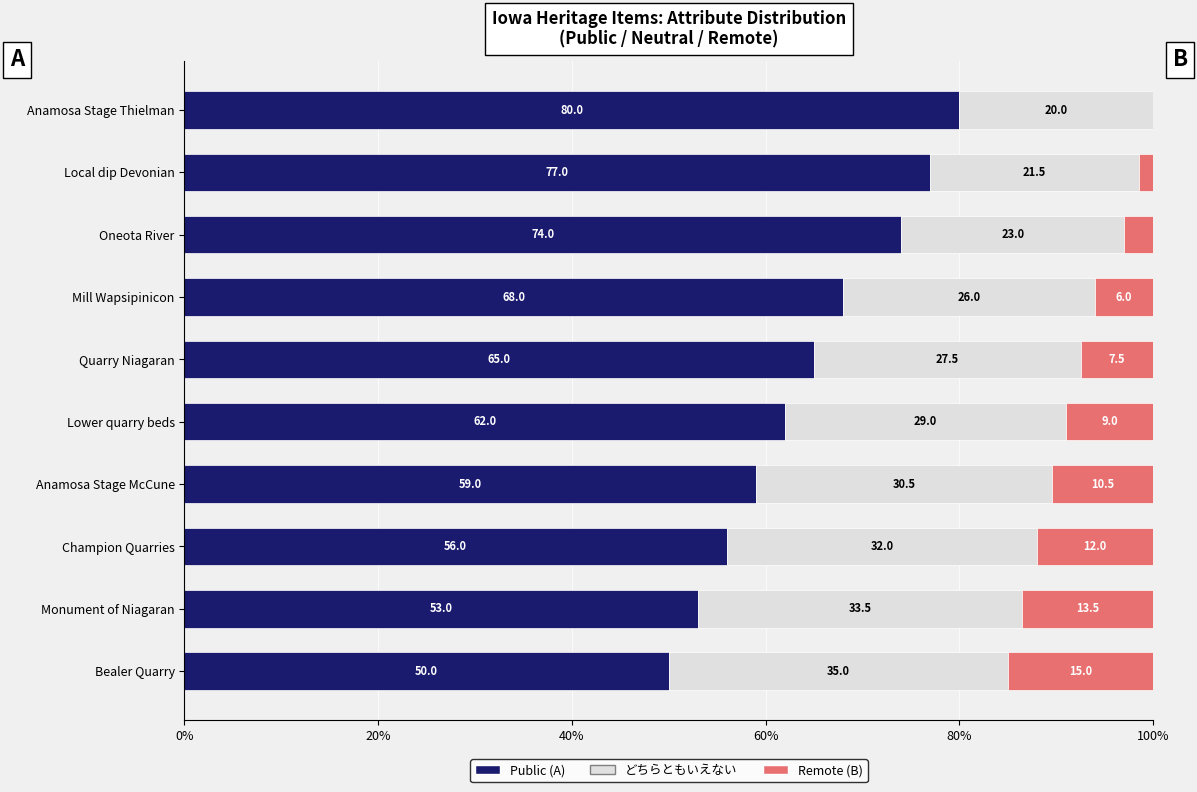

Is it true that Public (A) equals 16.3 at Lower quarry beds?

False